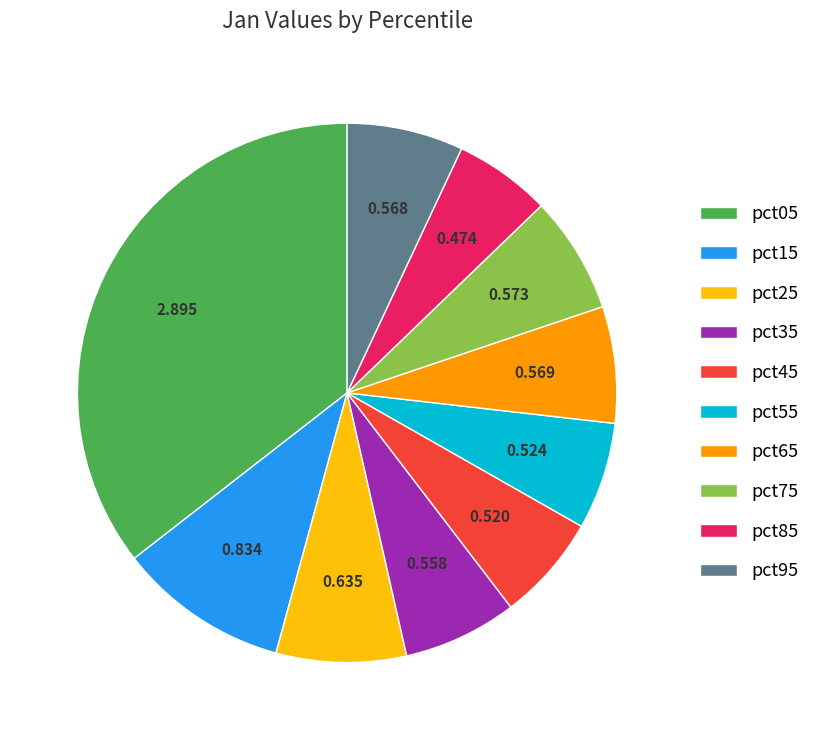

Is pct05 the majority of the pie?

No